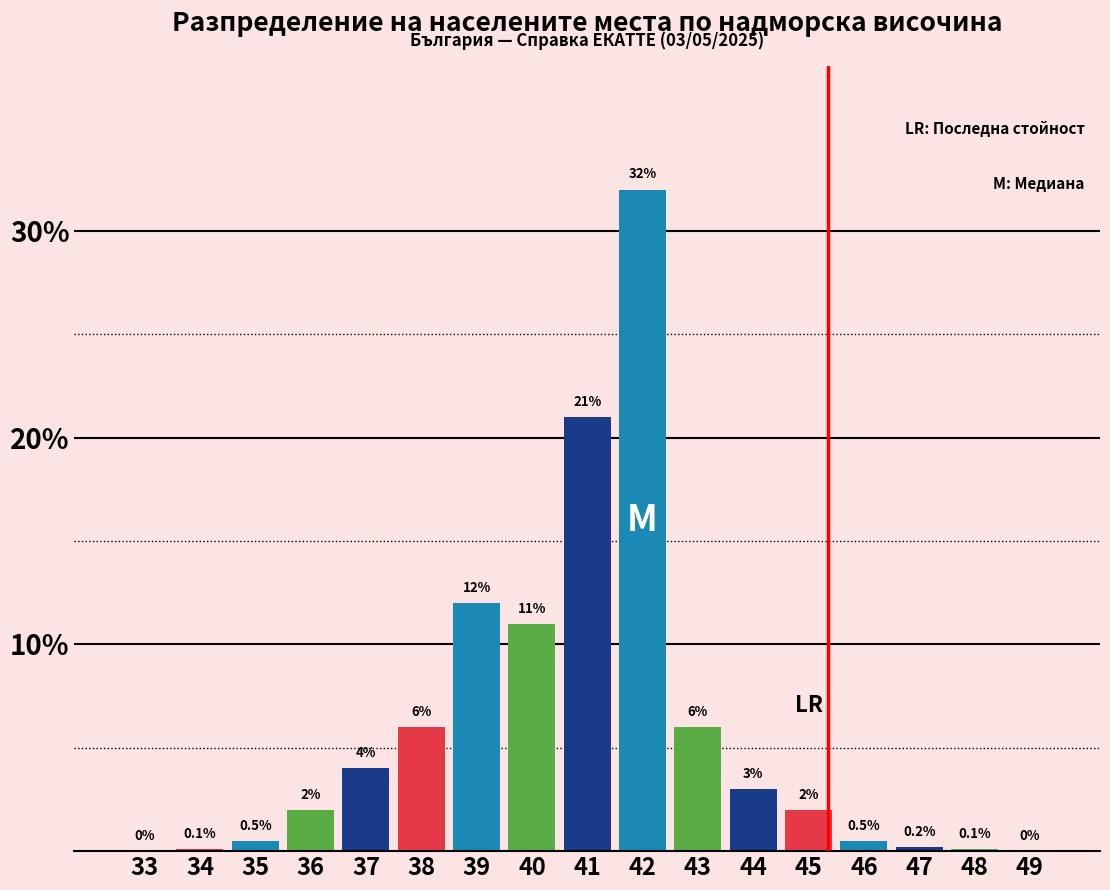

Reading right to left, list all the values displayed in this chart.

49=0.0	48=0.1	47=0.2	46=0.5	45=2.0	44=3.0	43=6.0	42=32.0	41=21.0	40=11.0	39=12.0	38=6.0	37=4.0	36=2.0	35=0.5	34=0.1	33=0.0